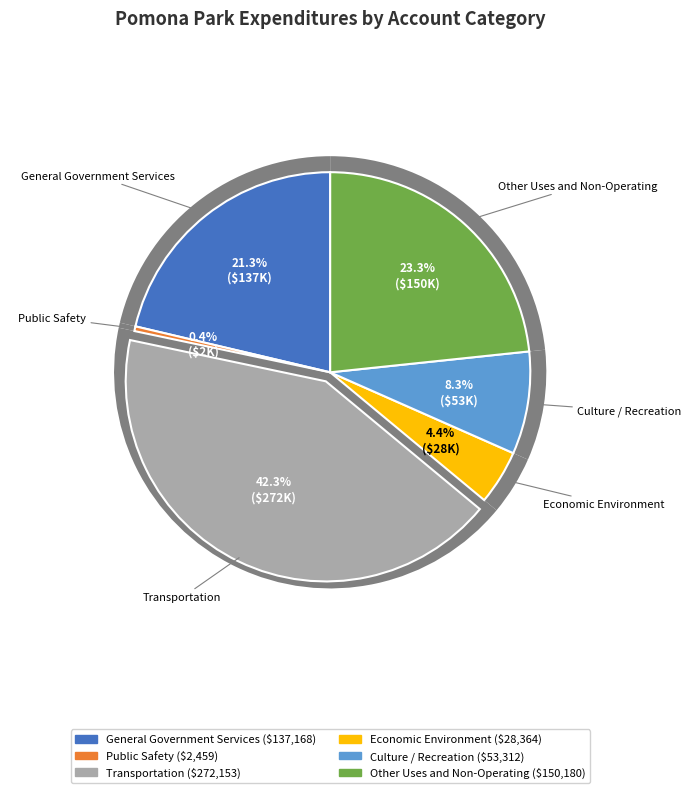

Is there a majority slice in this chart?

No